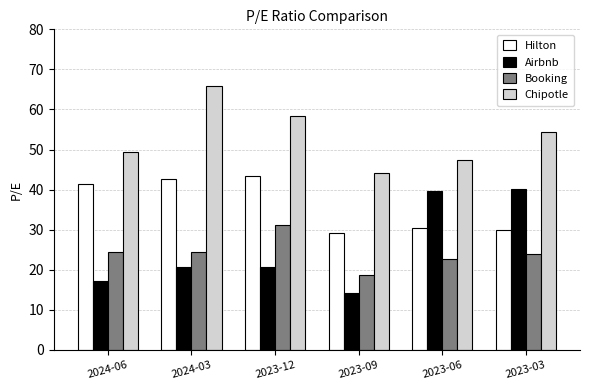

At which label does Booking first exceed 24?

2024-06